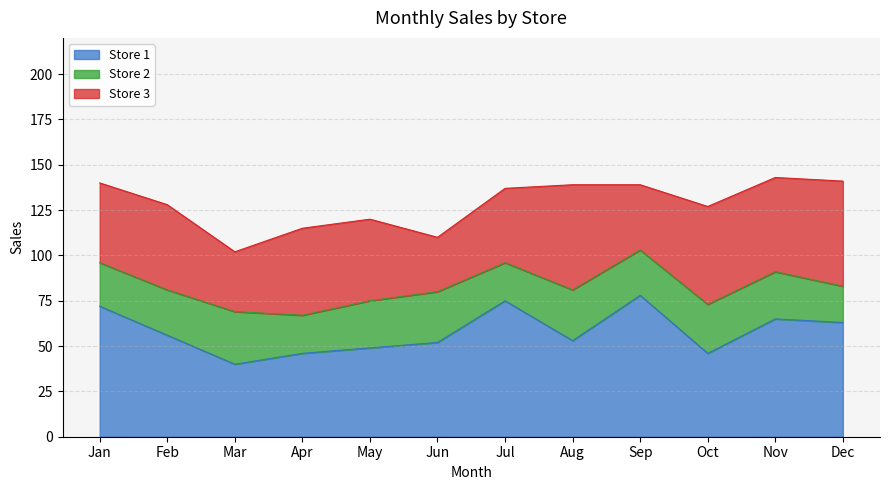

How many interior local peaks does the Store 1 series have?

3